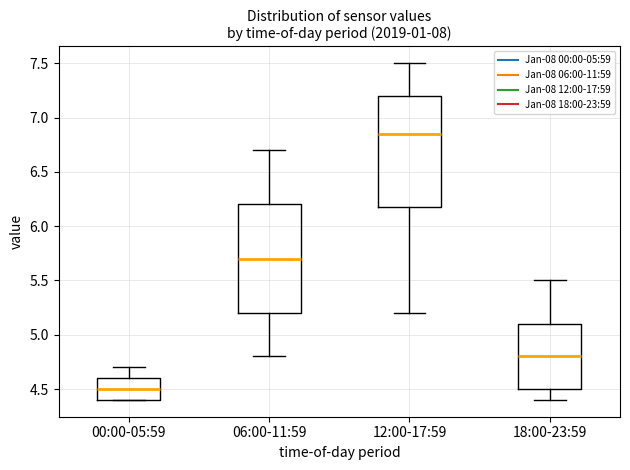

Which box has the highest median line?

12:00-17:59